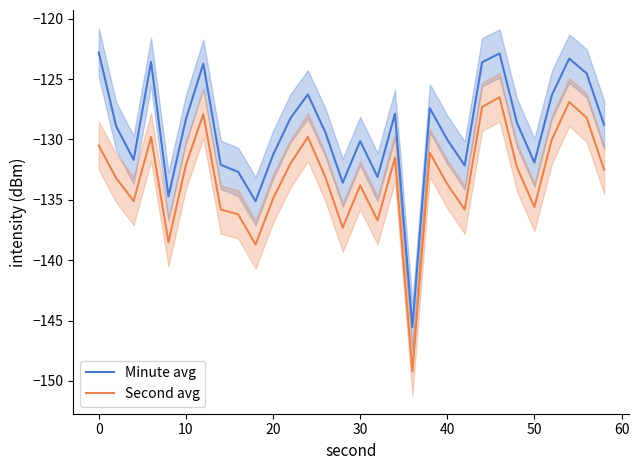

True or false: Minute avg and Second avg intersect in this chart.

False